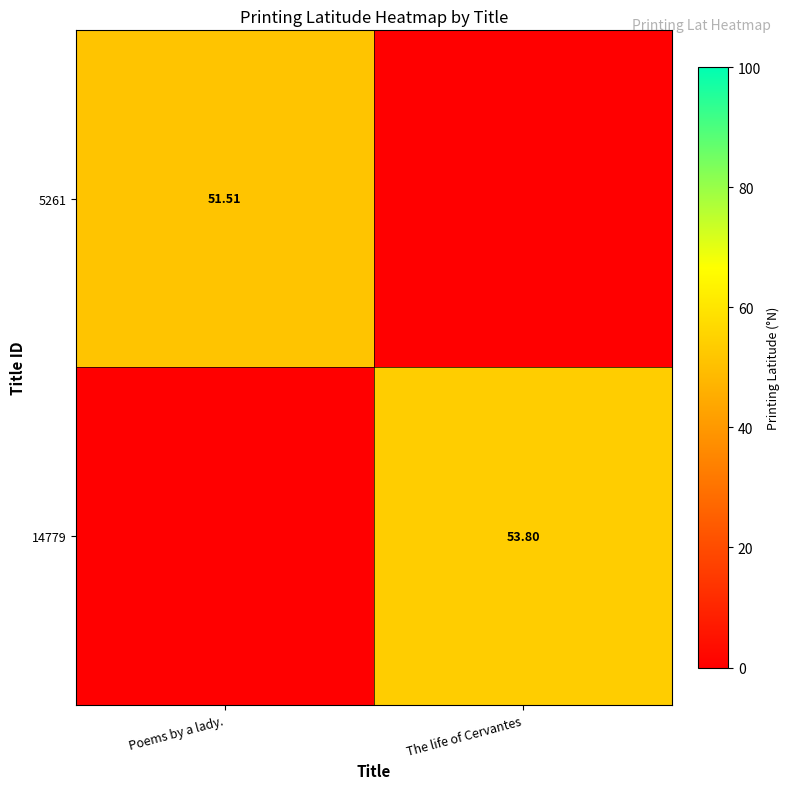

The value of 5261 at The life of Cervantes is 0.0. True or false?

True